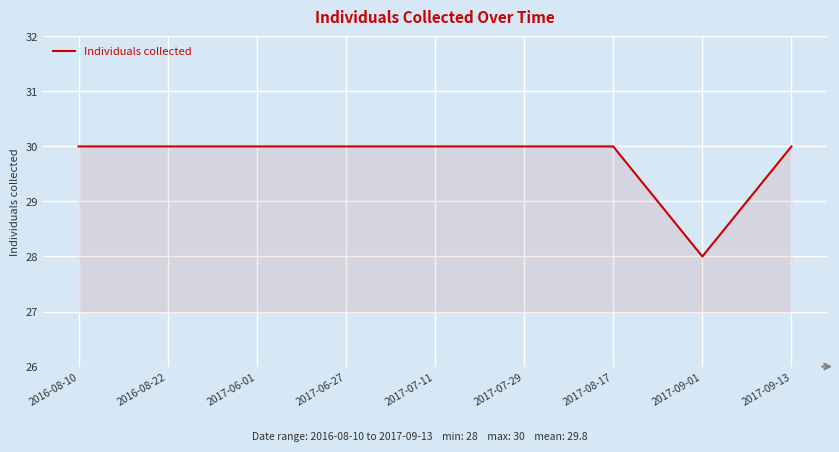

What position from the right is 2017-09-13?

1